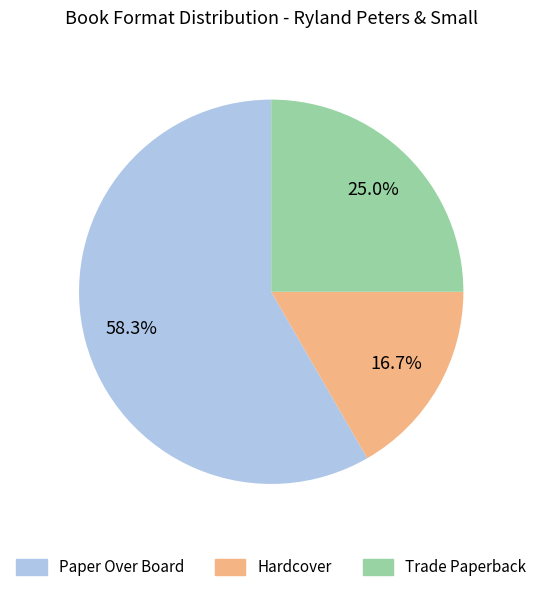

Which has a higher value, Paper Over Board or Trade Paperback?

Paper Over Board